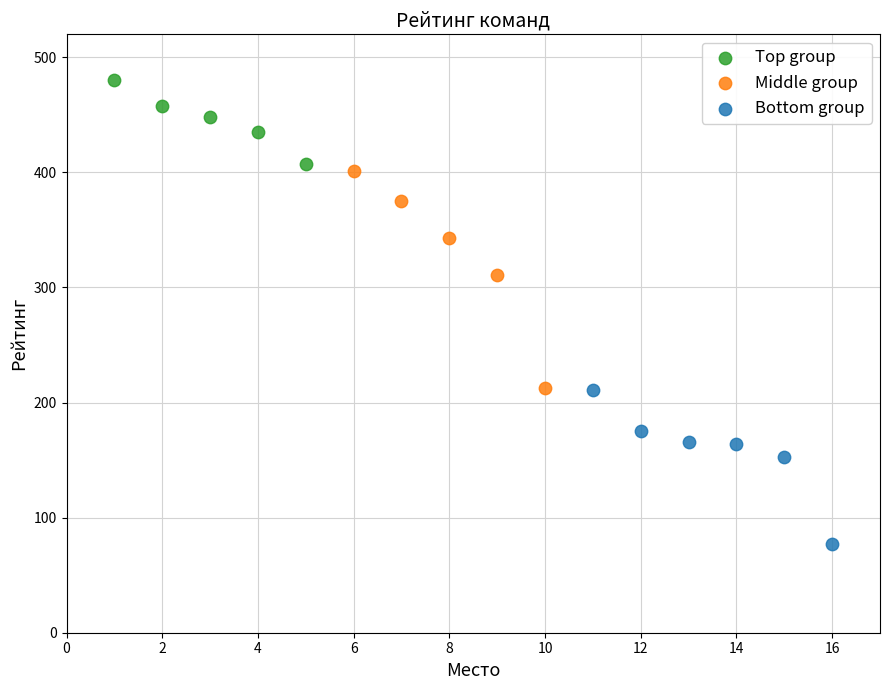

Which series has the largest Y range (max minus min)?

Middle group